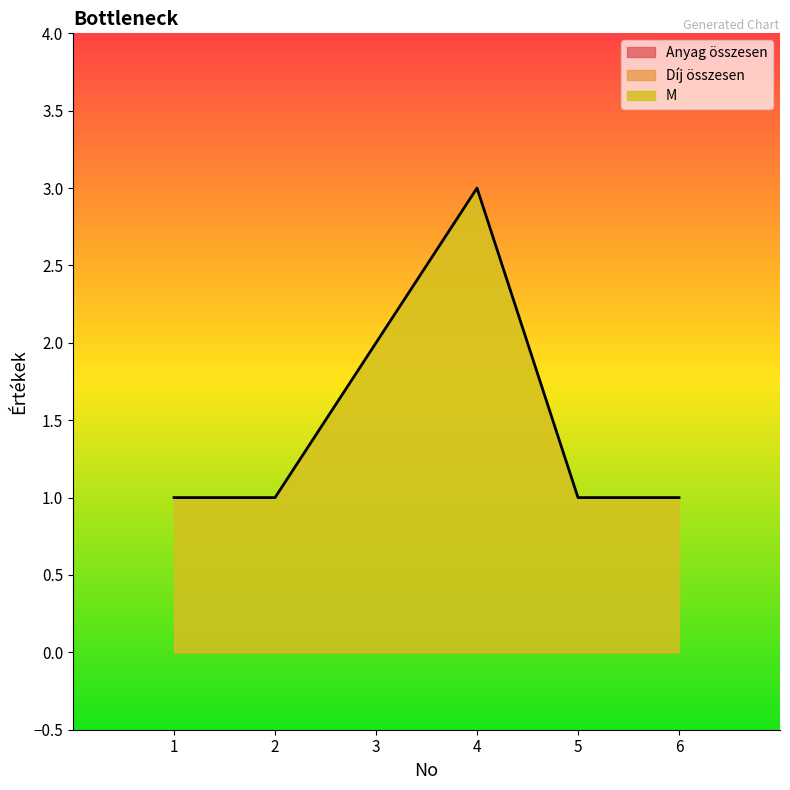

What value does the M series have at 2?

1